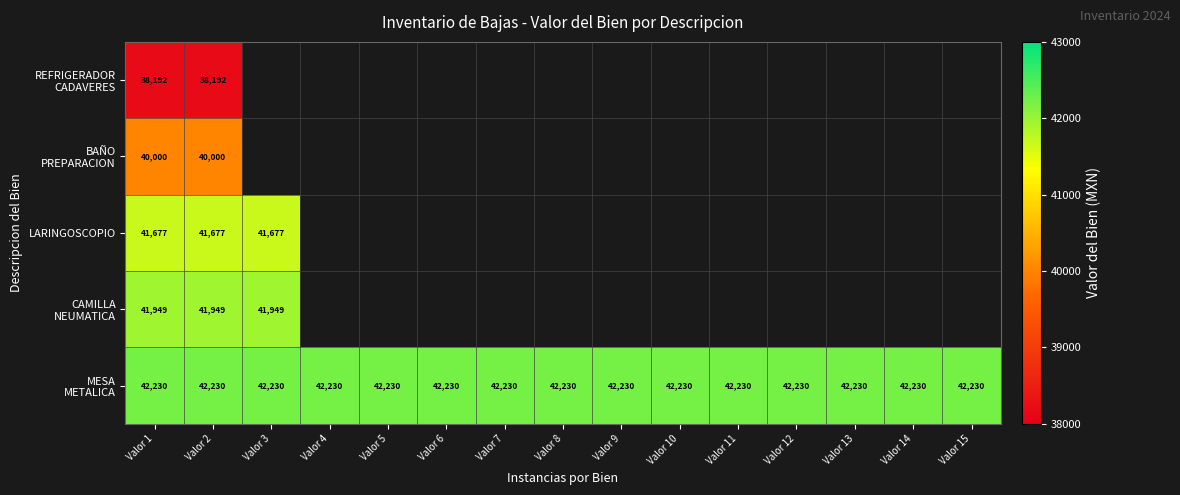

Which series has the largest total across all categories?

MESA METALICA